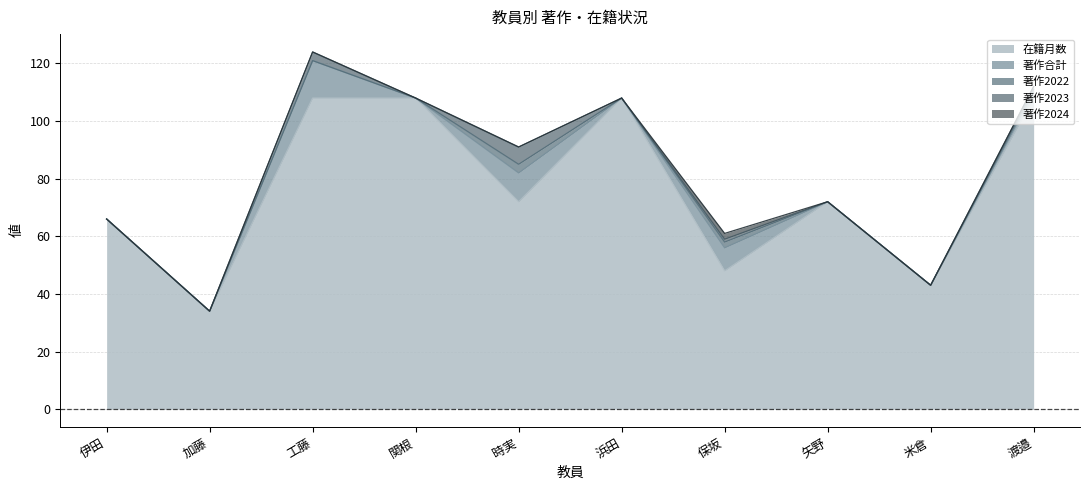

What value does the 著作合計 series have at 保坂?

8